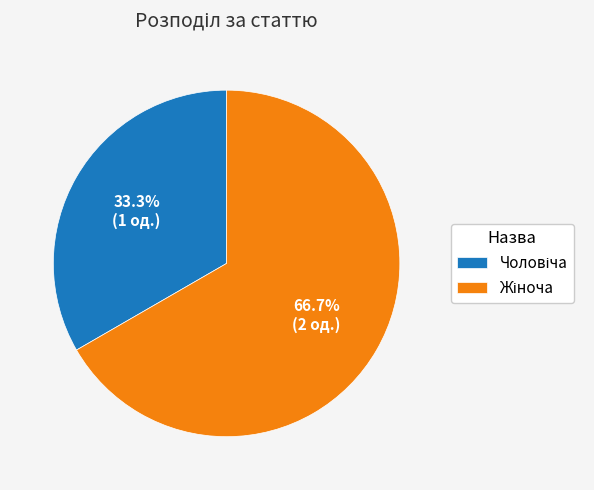

Is there any slice that represents more than half of the pie?

Yes